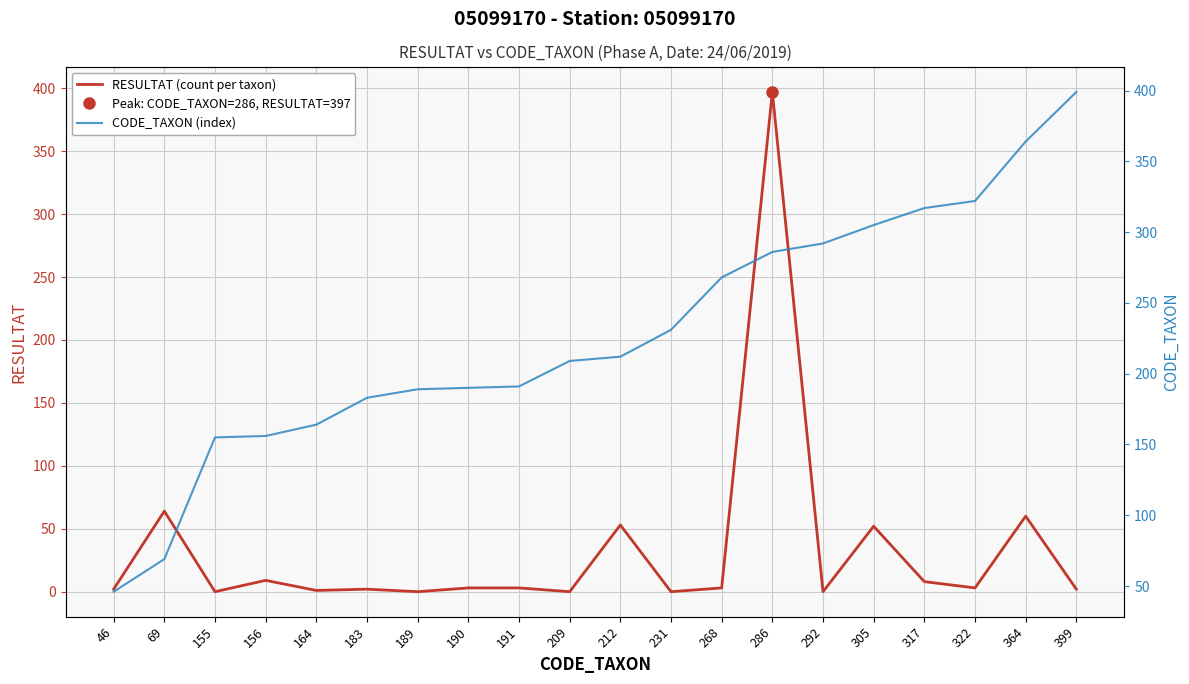

At which category is the sum across all series the highest?

286